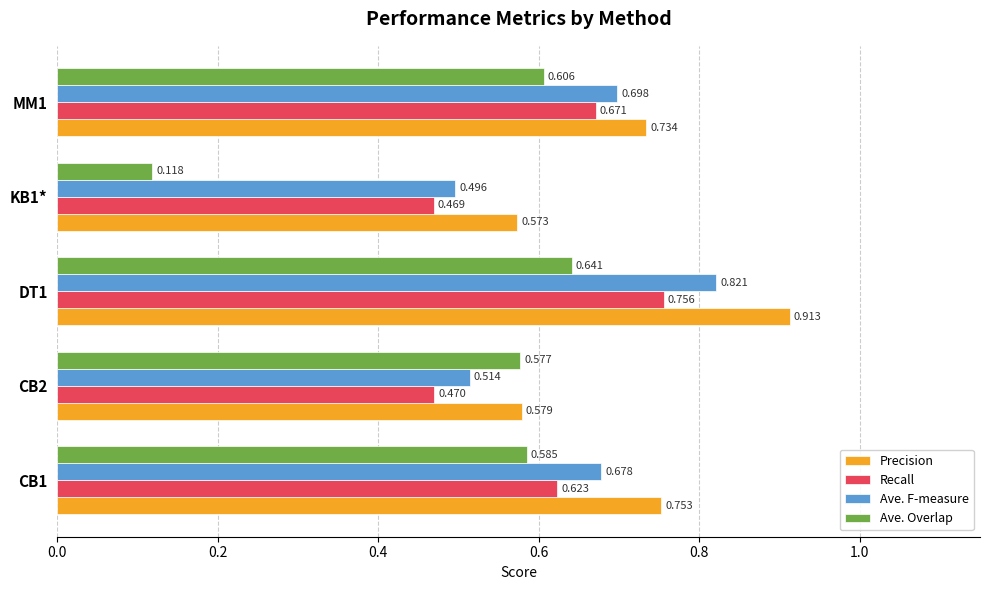

Between DT1 and MM1, which series saw the biggest shift?

Precision